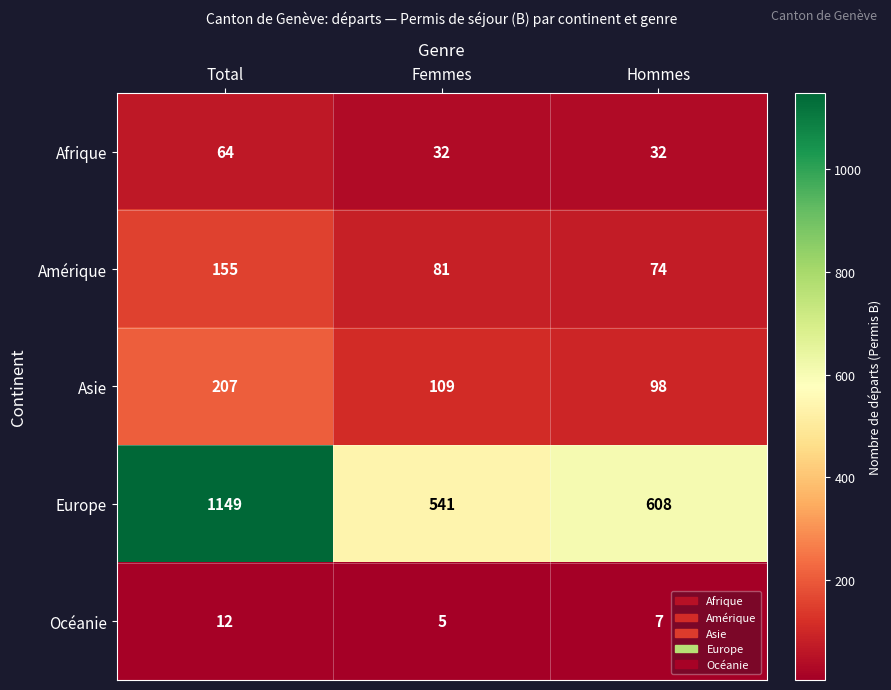

True or false: Afrique has a value of 32 at Hommes.

True